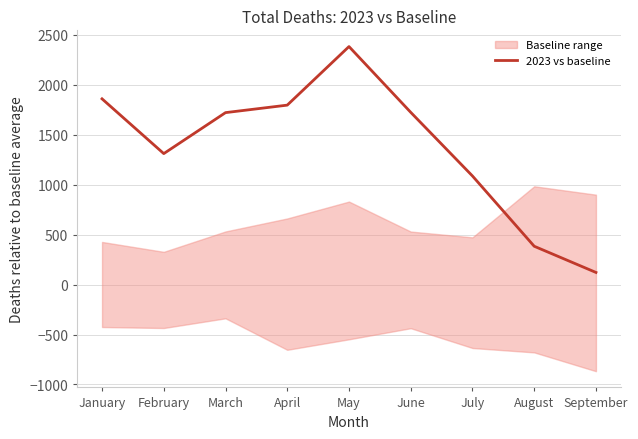

Rank the categories by value from lowest to highest.

September, August, July, February, March, June, April, January, May